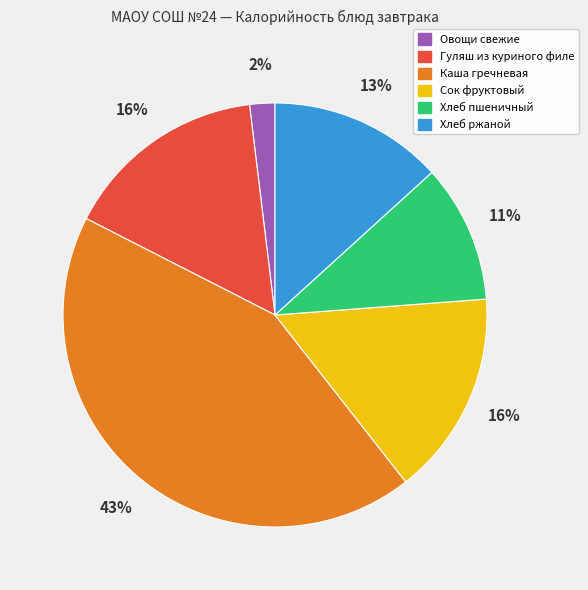

Which category has the biggest portion of the pie?

Каша гречневая